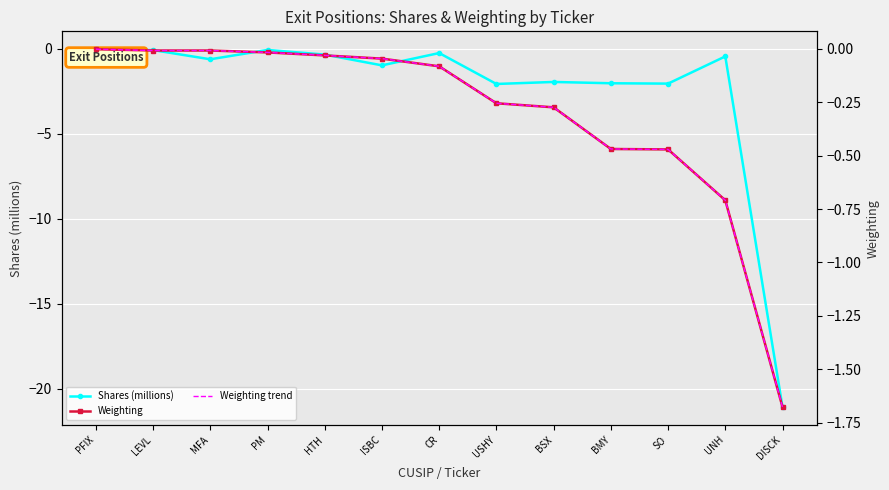

How many times do Weighting and Shares (millions) cross each other?

2